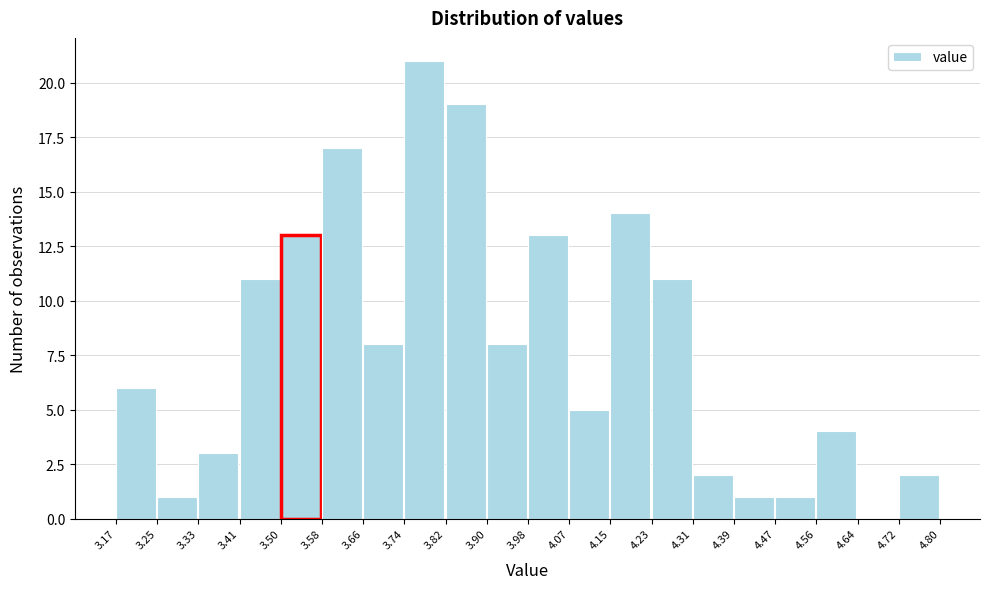

Reading left to right, list every bar in this chart as the range it spans on the x-axis followed by its height. The values are not printed on the chart, so give them approximately, as read against the axis.

3.17 to 3.25: 6
3.25 to 3.33: 1
3.33 to 3.41: 3
3.41 to 3.50: 11
3.50 to 3.58: 13
3.58 to 3.66: 17
3.66 to 3.74: 8
3.74 to 3.82: 21
3.82 to 3.90: 19
3.90 to 3.98: 8
3.98 to 4.07: 13
4.07 to 4.15: 5
4.15 to 4.23: 14
4.23 to 4.31: 11
4.31 to 4.39: 2
4.39 to 4.47: 1
4.47 to 4.56: 1
4.56 to 4.64: 4
4.64 to 4.72: 0
4.72 to 4.80: 2